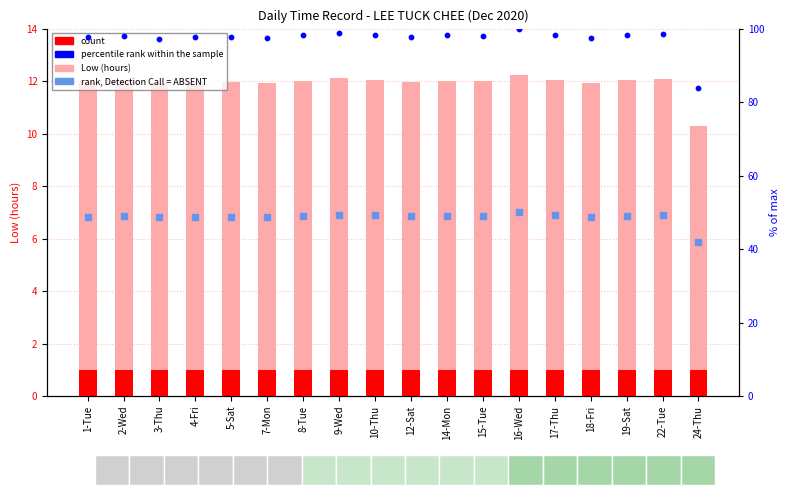

At how many categories does at least one series exceed 40?

18